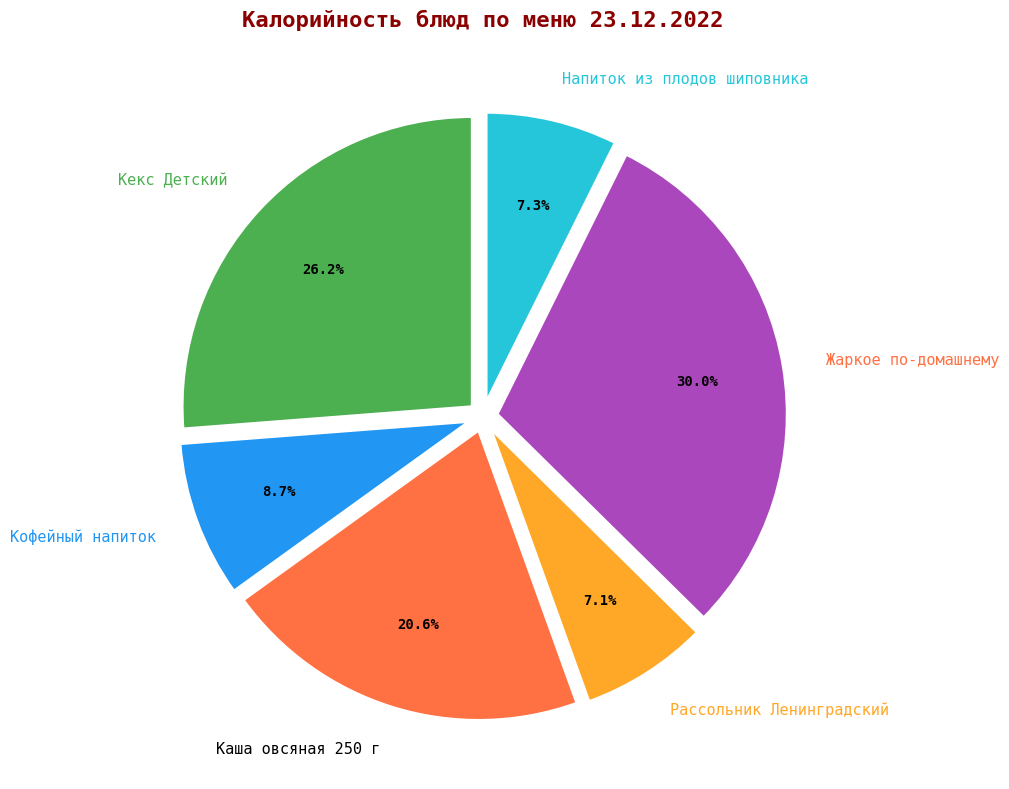

Which has a higher value, Кофейный напиток or Напиток из плодов шиповника?

Кофейный напиток